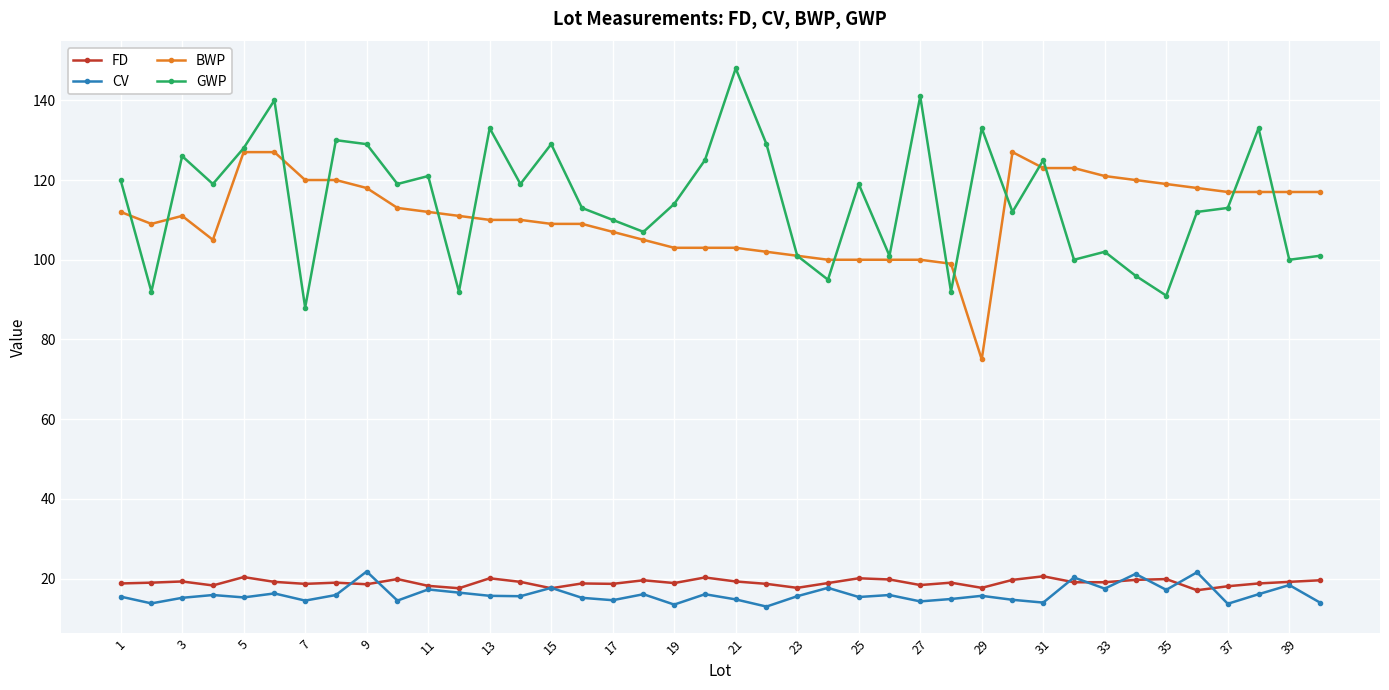

True or false: GWP has more than 2 points higher than both neighbors.

True